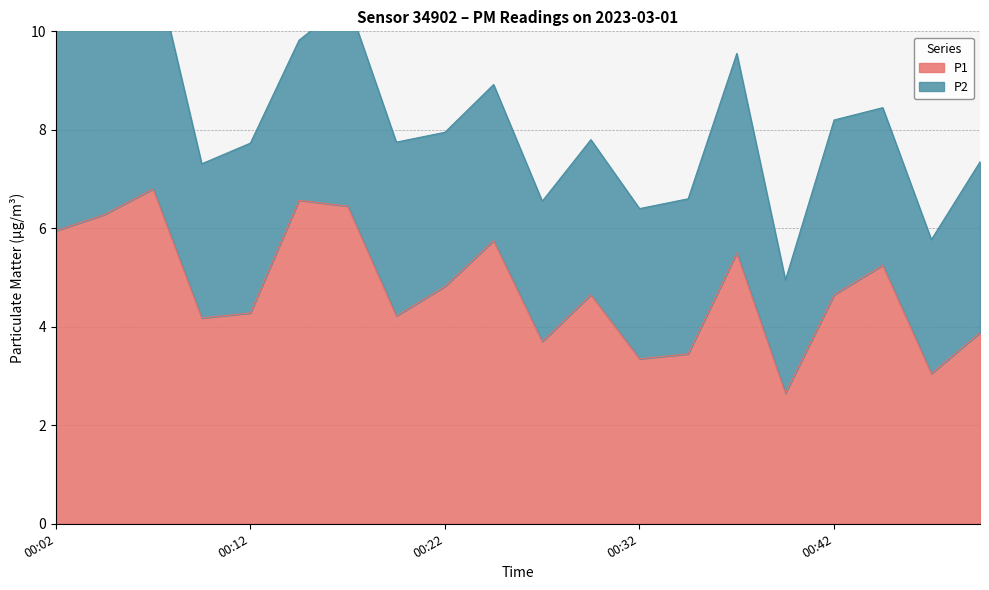

Between 00:34 and 00:29, which is larger?

00:29